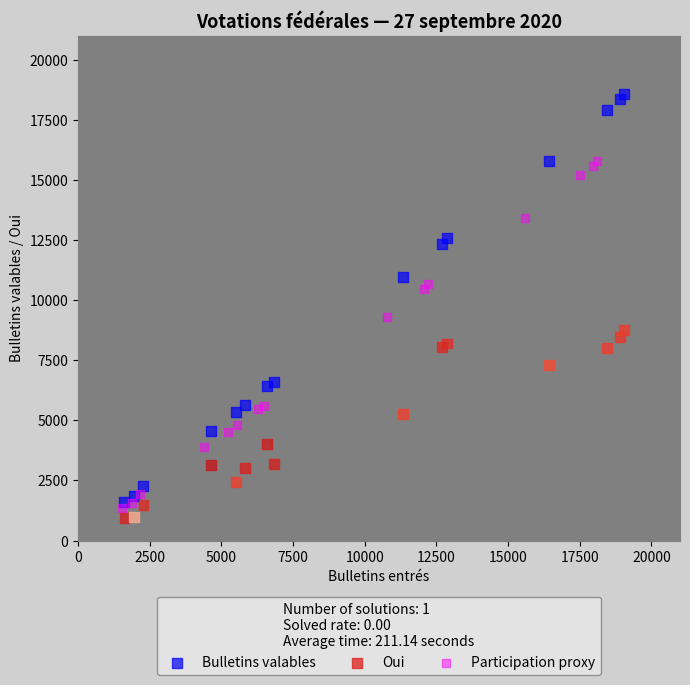

Which series has the largest Y range (max minus min)?

Bulletins valables